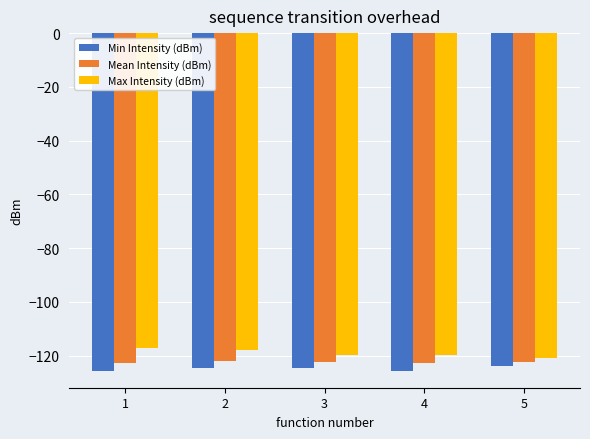

Count the number of categories in the chart.

5